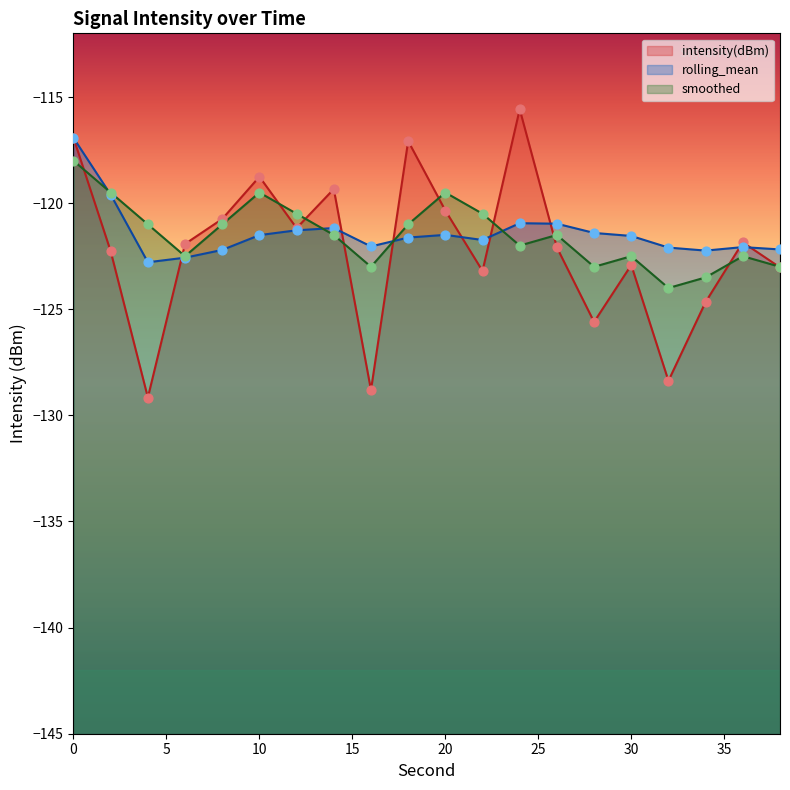

What is the total value across all series at 24?

-358.5